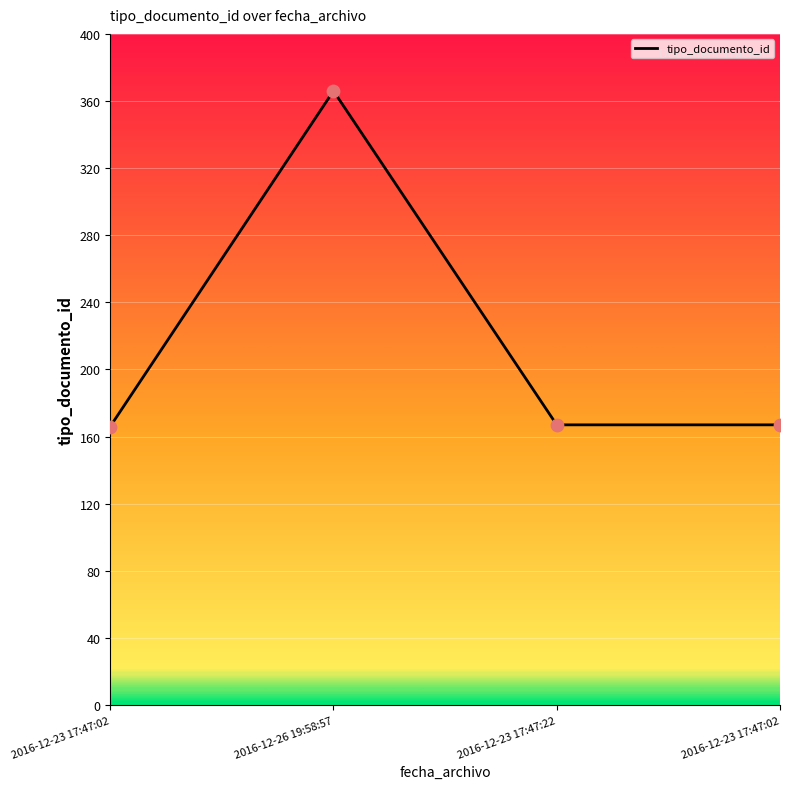

Is this an area chart (filled region under the line)?

Yes